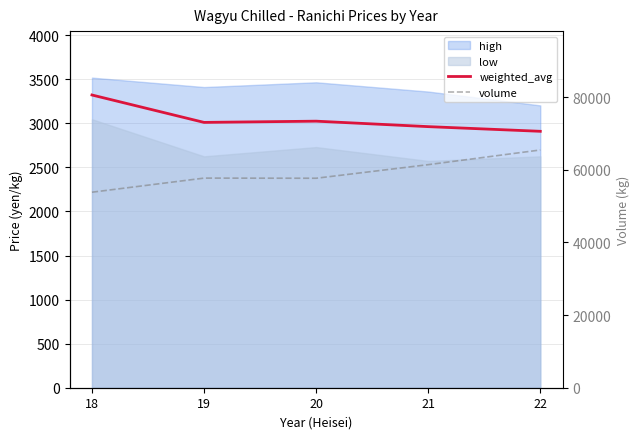

How many interior local valleys does the weighted_avg series have?

1